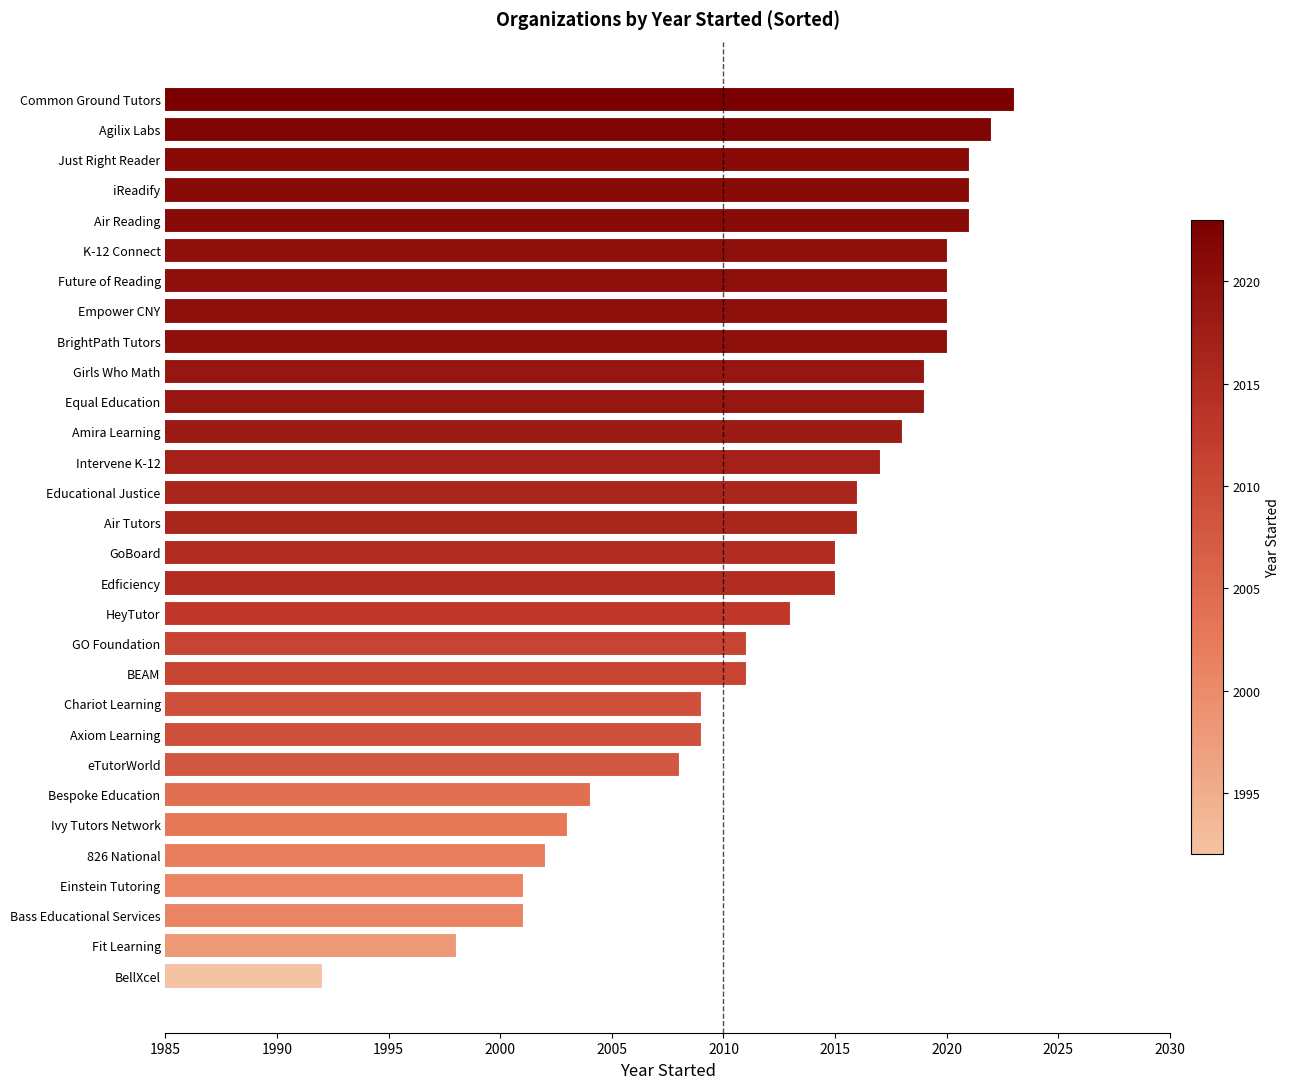

What is the average value?

2013